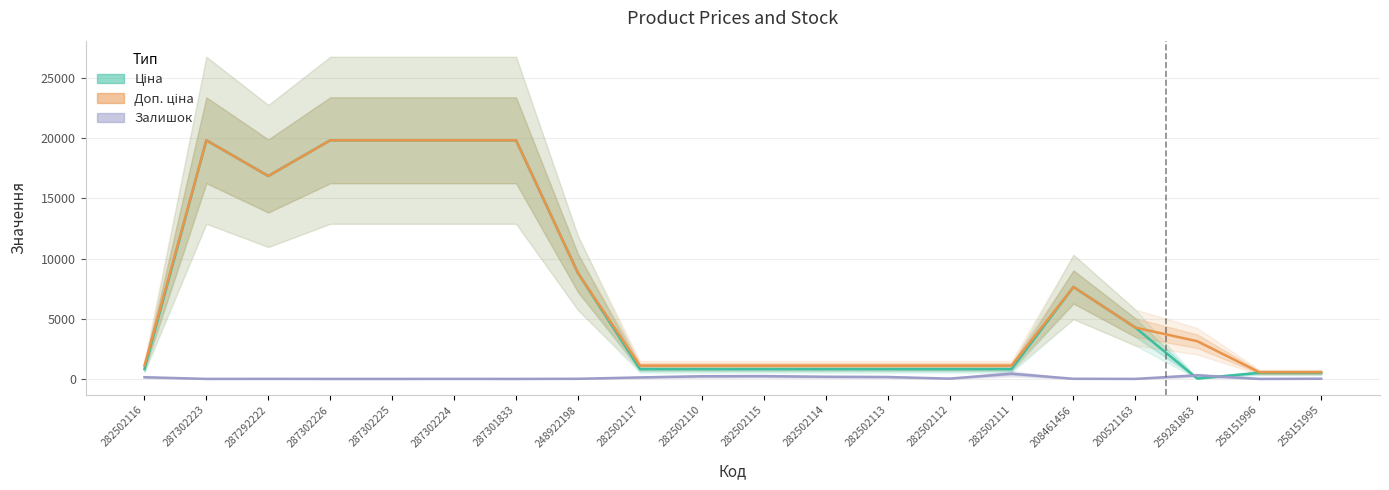

At which label does Залишок reach its minimum?

287302226